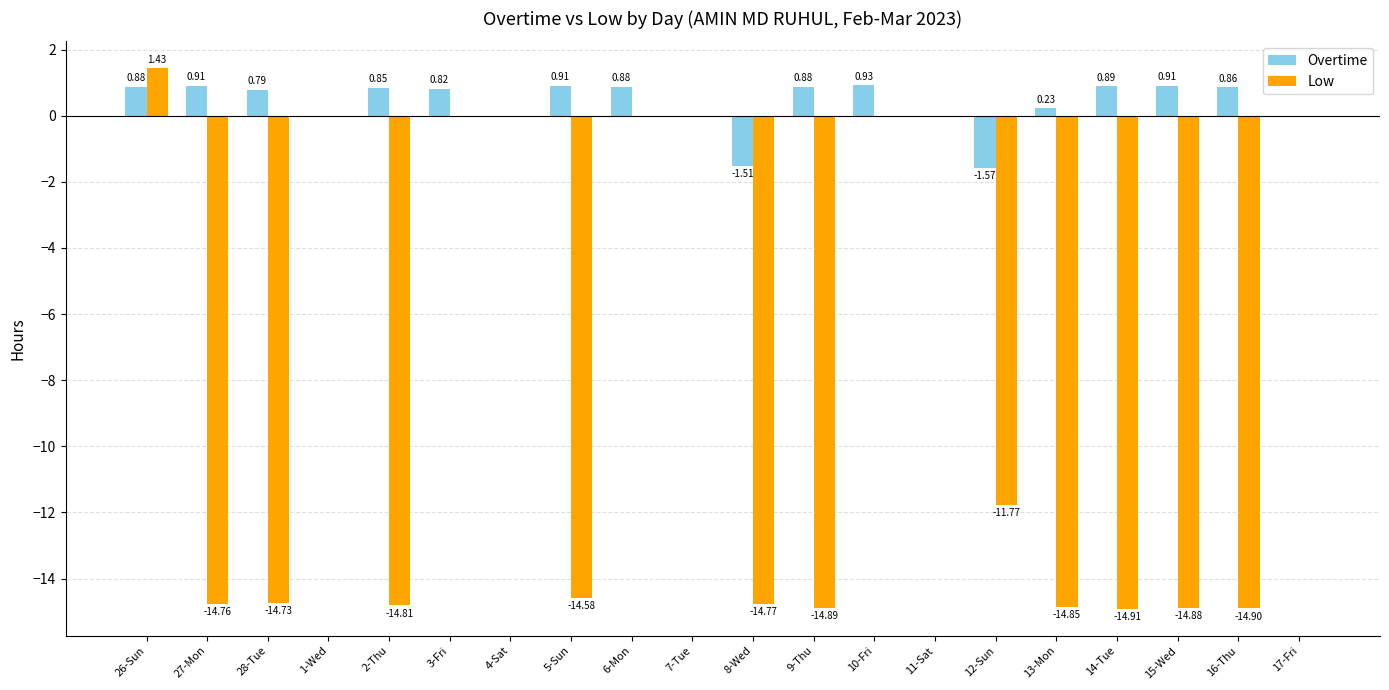

Between 5-Sun and 13-Mon, which series saw the biggest shift?

Overtime